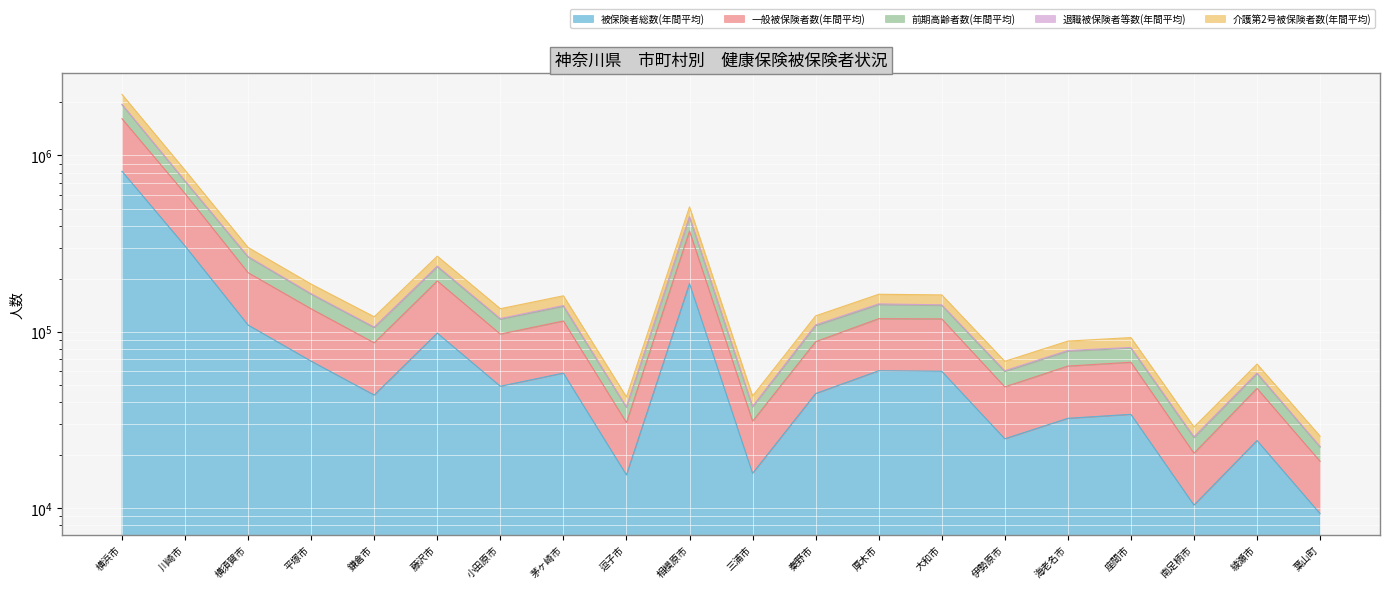

How many interior local valleys does the 退職被保険者等数(年間平均) series have?

6